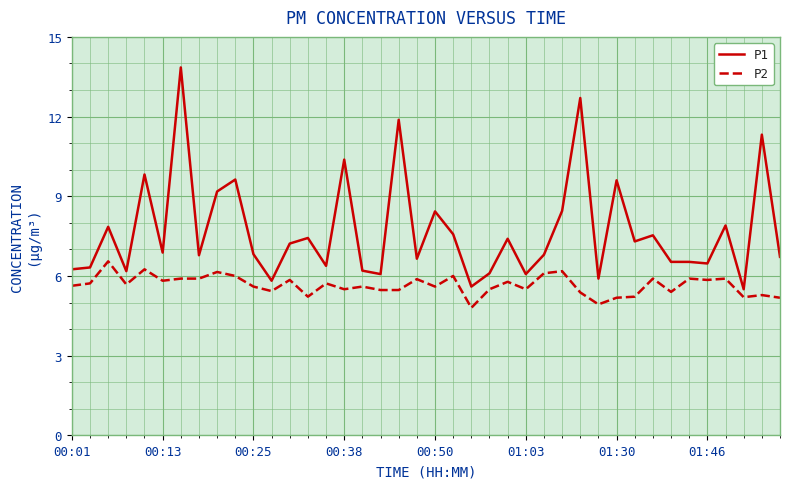

Which series has the largest range (max minus min)?

P1